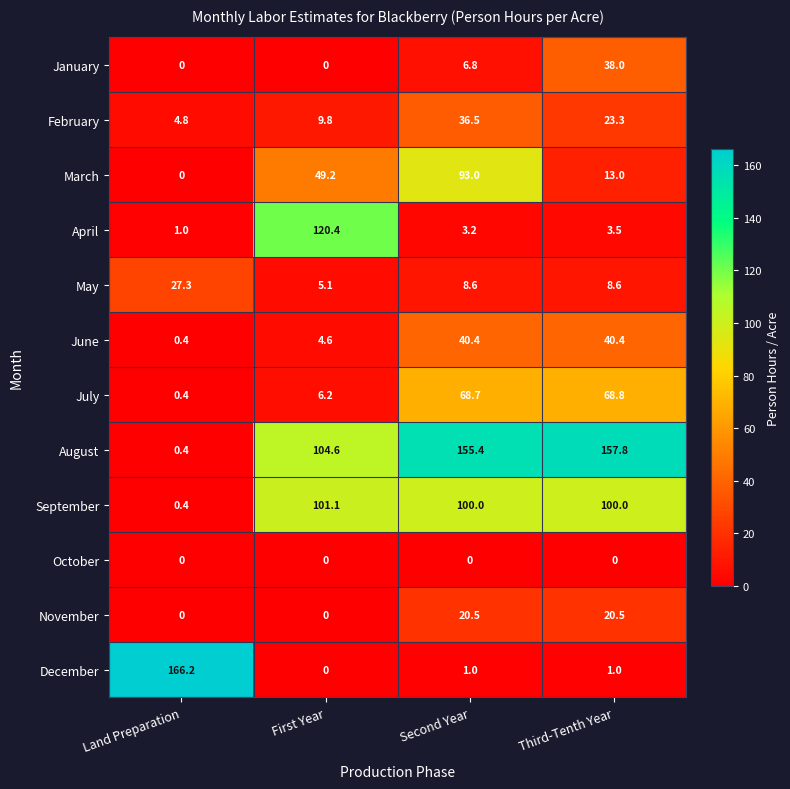

At Third-Tenth Year, list the series in order from largest to smallest.

August, September, July, June, January, February, November, March, May, April, December, October